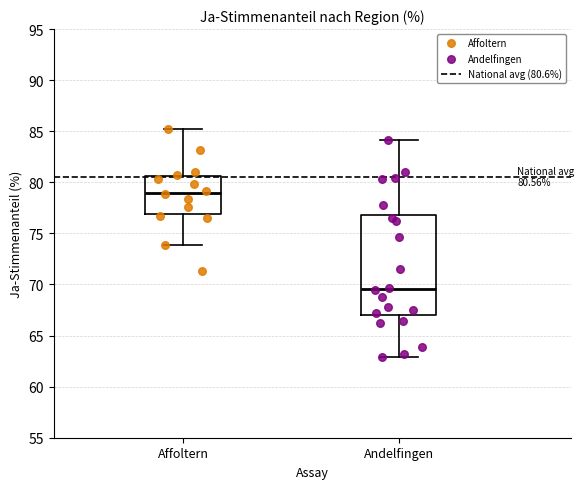

Comparing the boxes themselves (not the whiskers), which one is the tallest?

Andelfingen